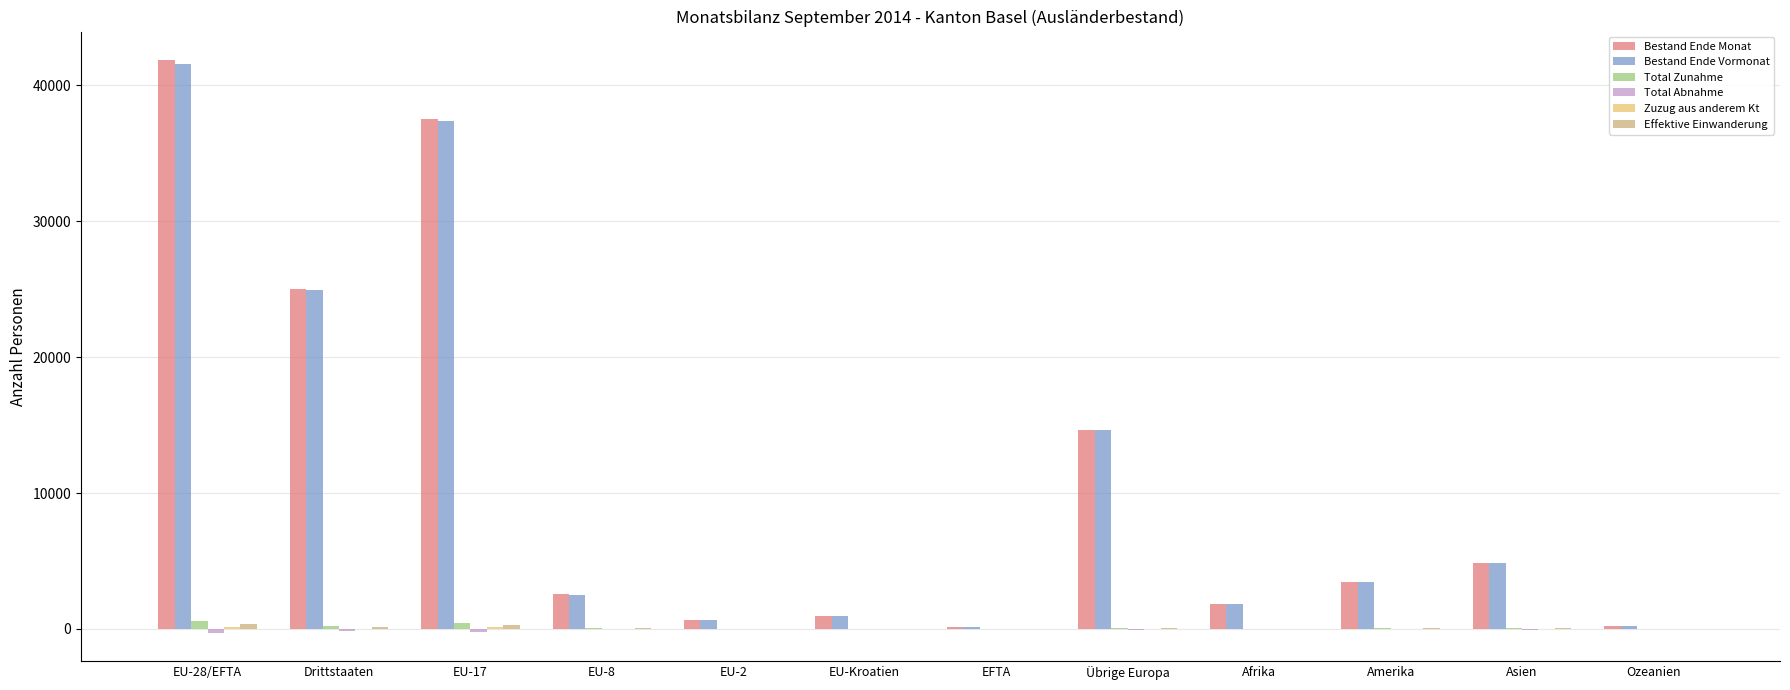

What is the spread (max minus min) of values at EU-2?

636